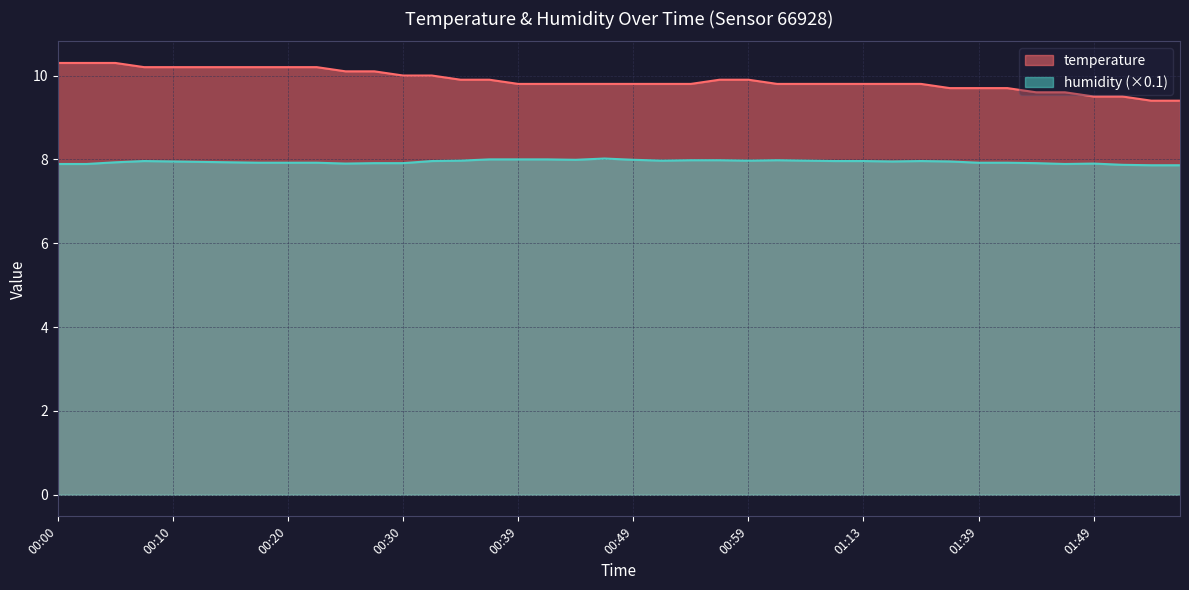

What is the sum of all humidity values?

317.7